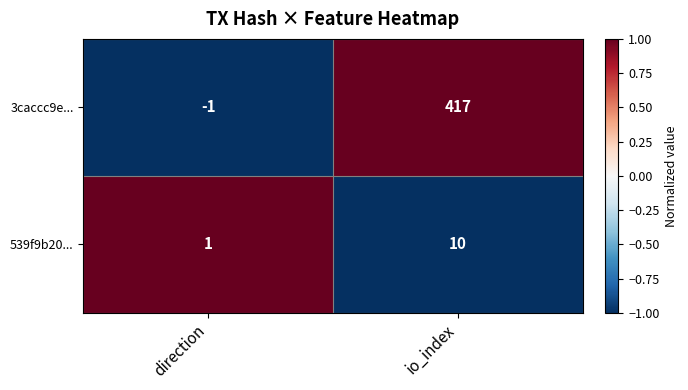

How many negative values does the 3caccc9e... series have?

1